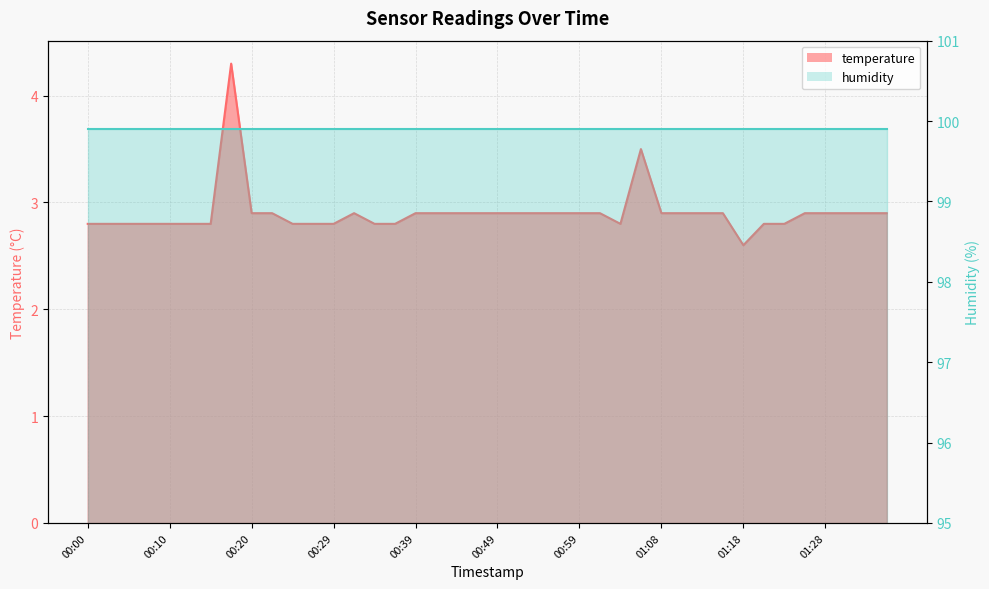

How many interior local peaks (higher than both neighbors) does the data have?

3